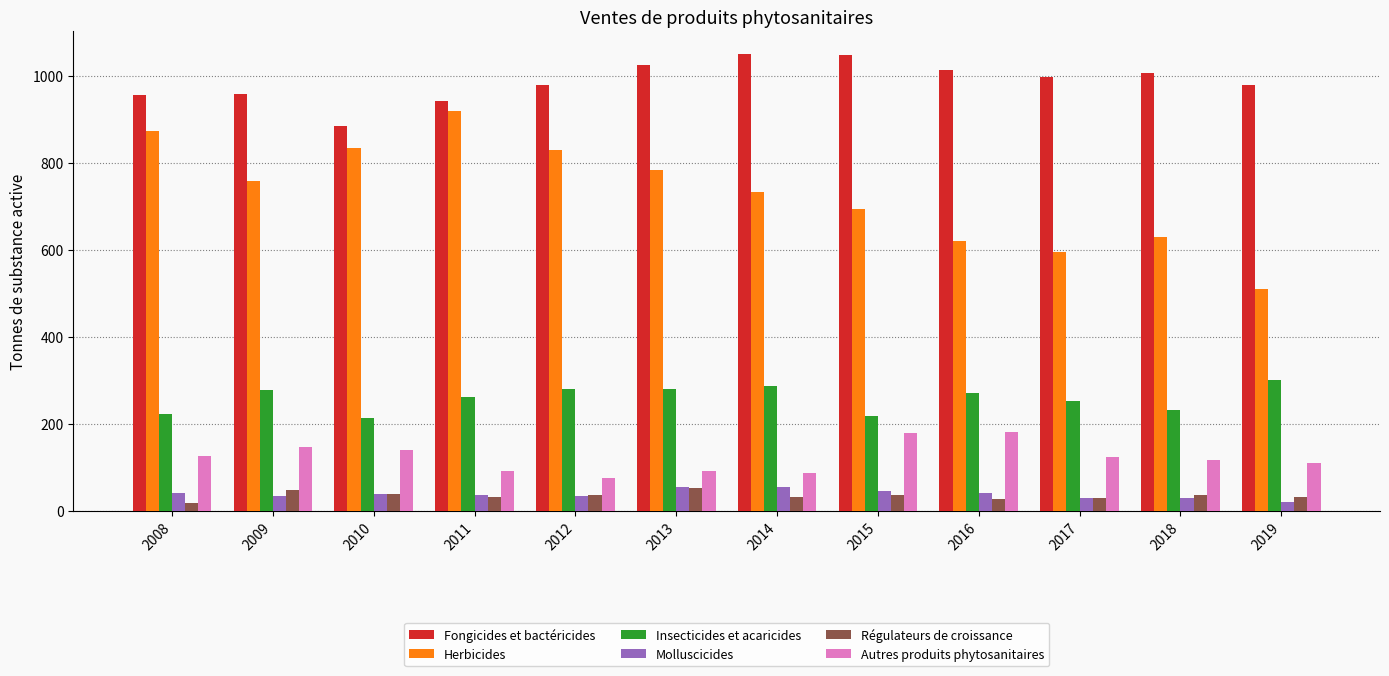

What is the greatest value displayed?

1048.9